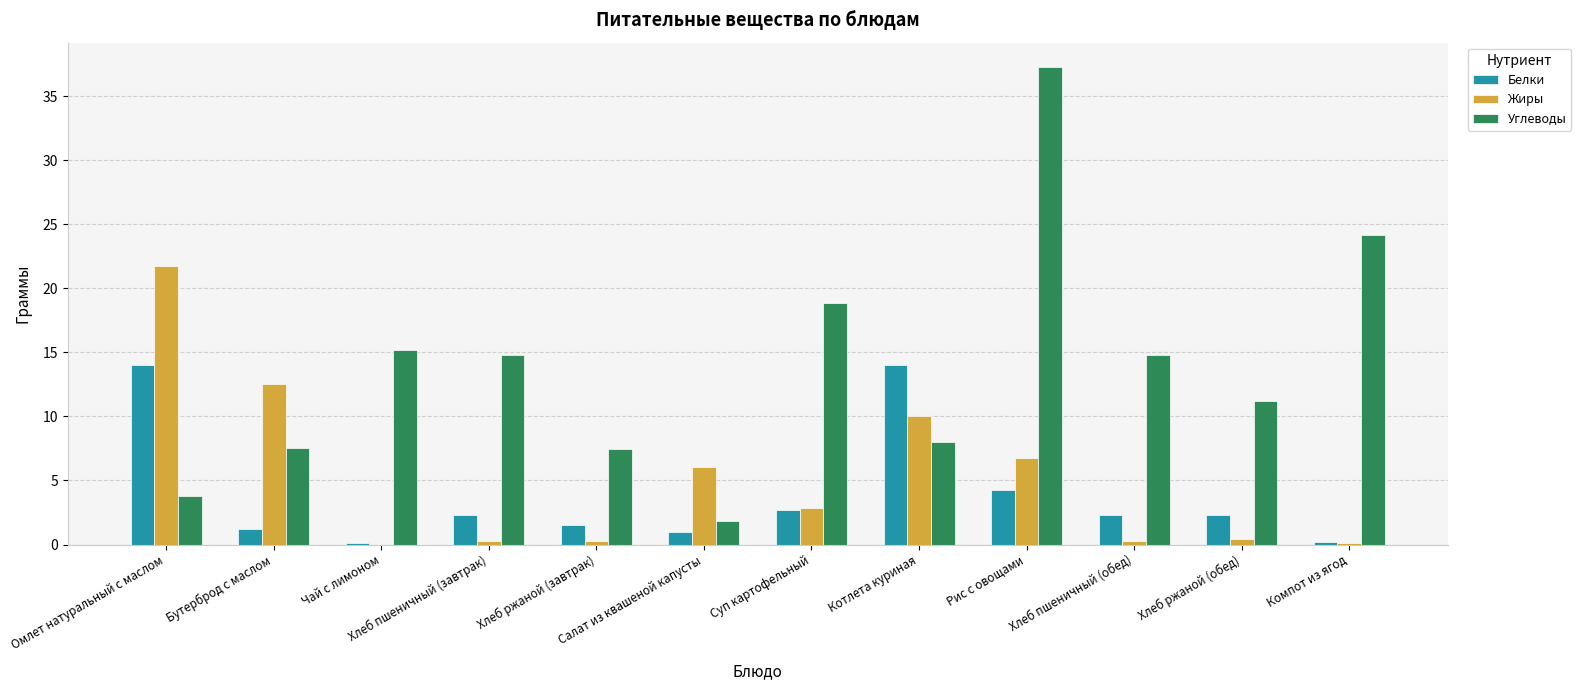

Does the chart contain stacked bars?

No